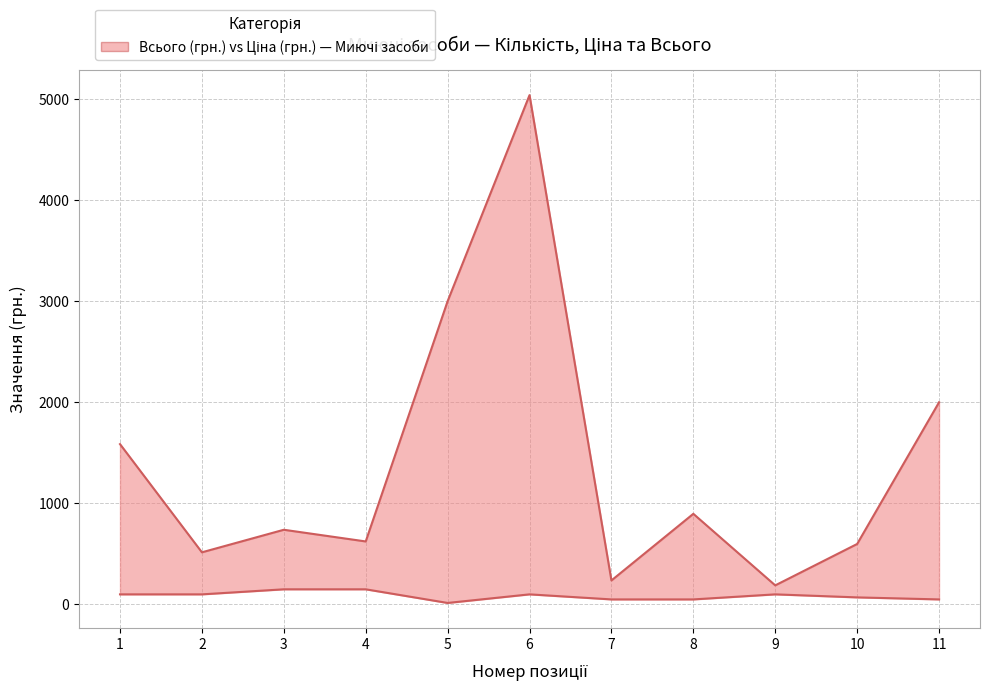

What is the total value across all series at 5?

3016.0